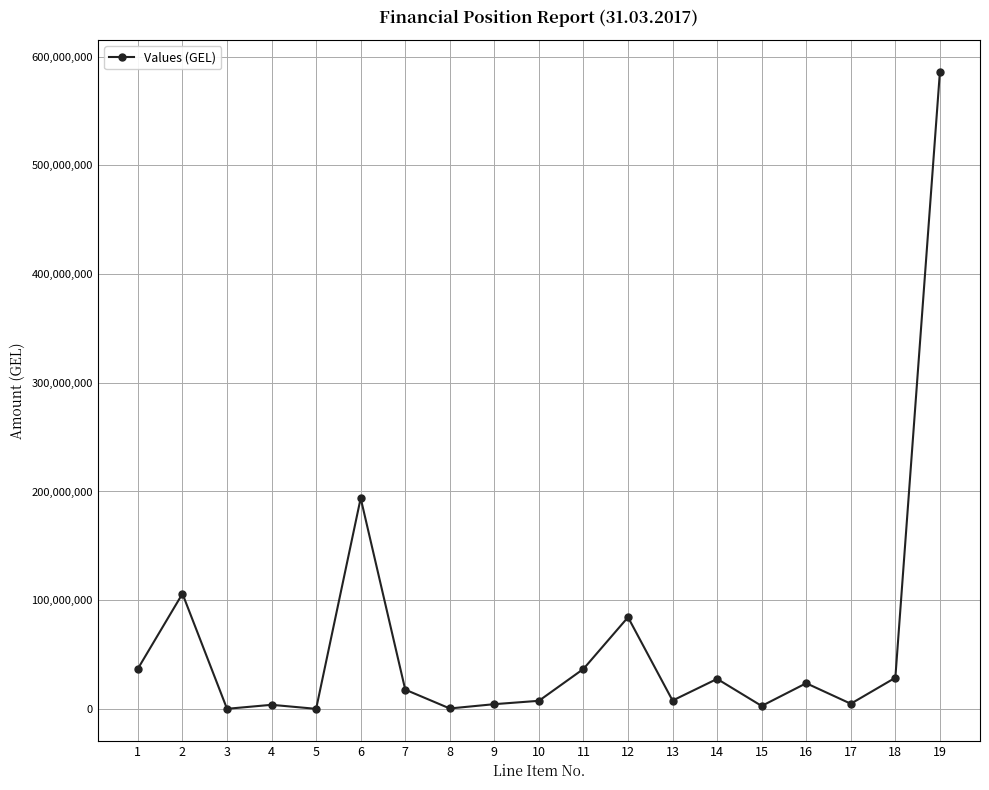

What is the change in value from 5 to 16?

+23583843.2